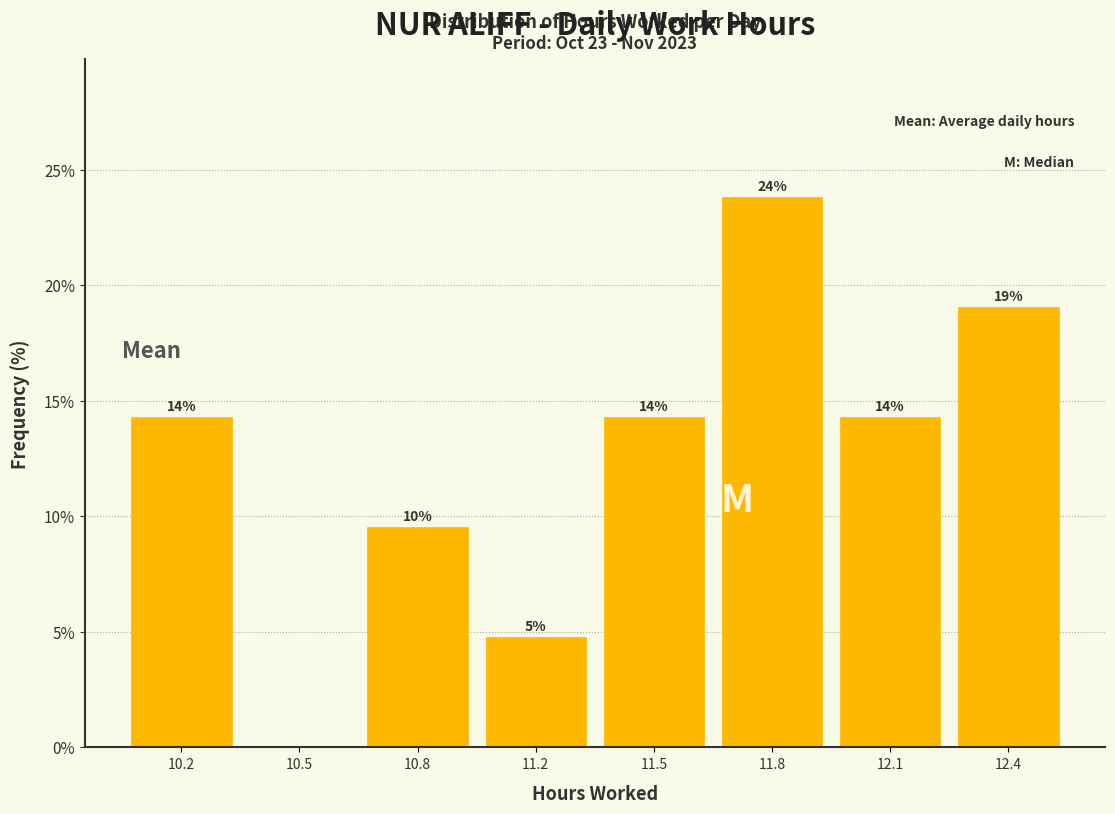

Are the bars horizontal?

No